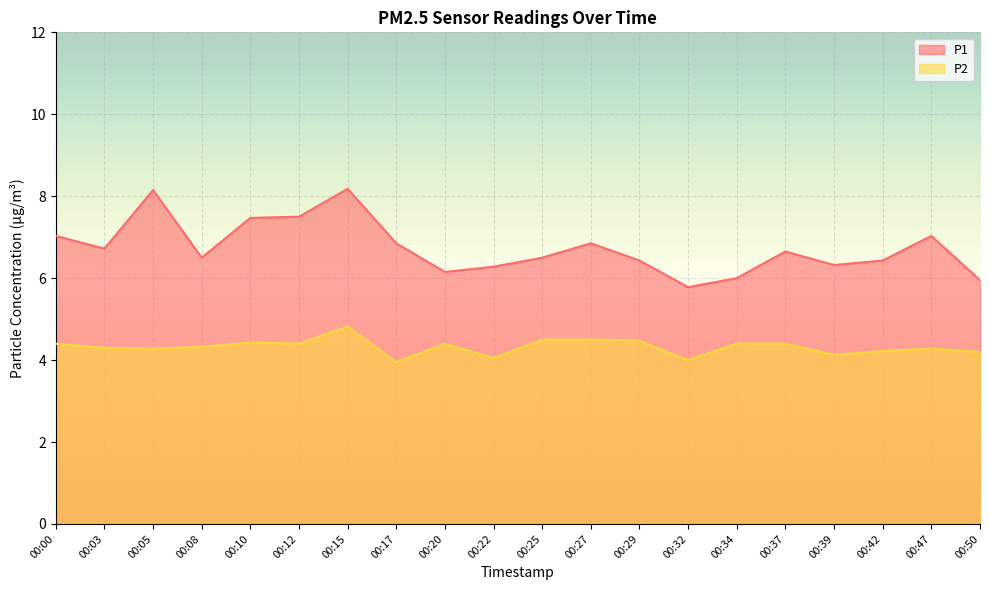

What is the difference between the maximum and minimum values in the P2 series?

0.9